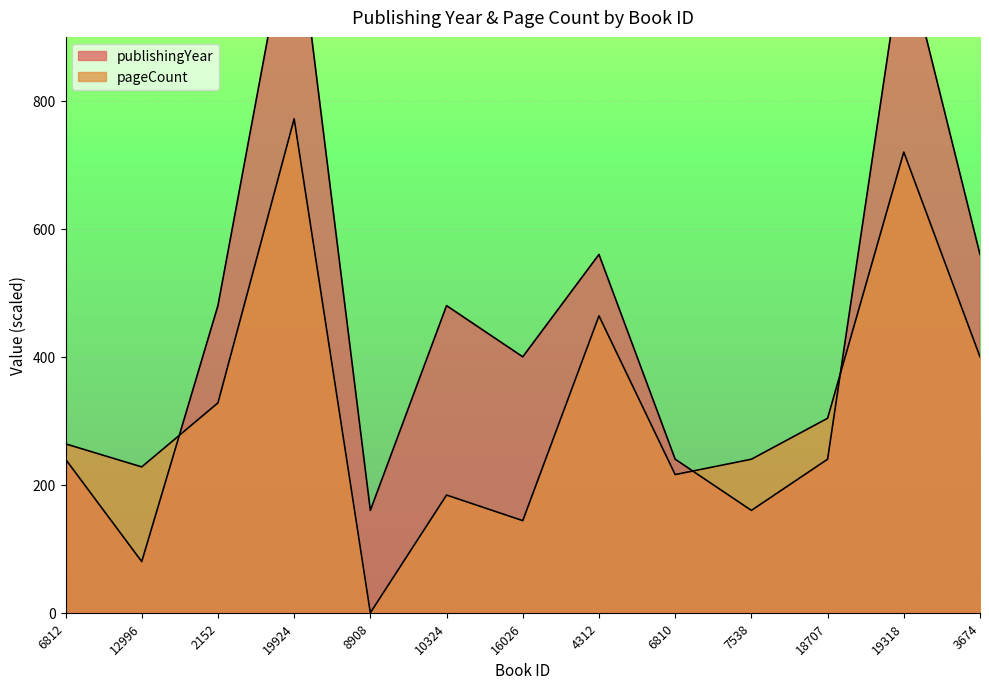

How many values in the publishingYear series exceed 400?

6